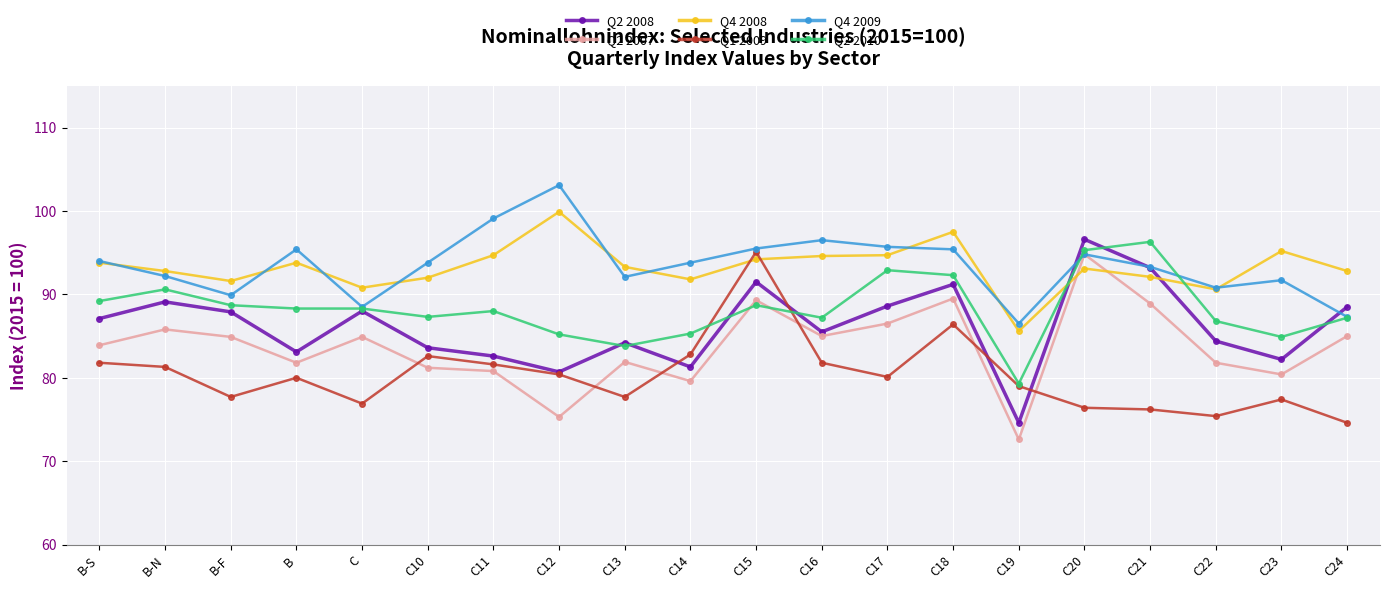

Does the chart display data point markers on the line(s)?

Yes